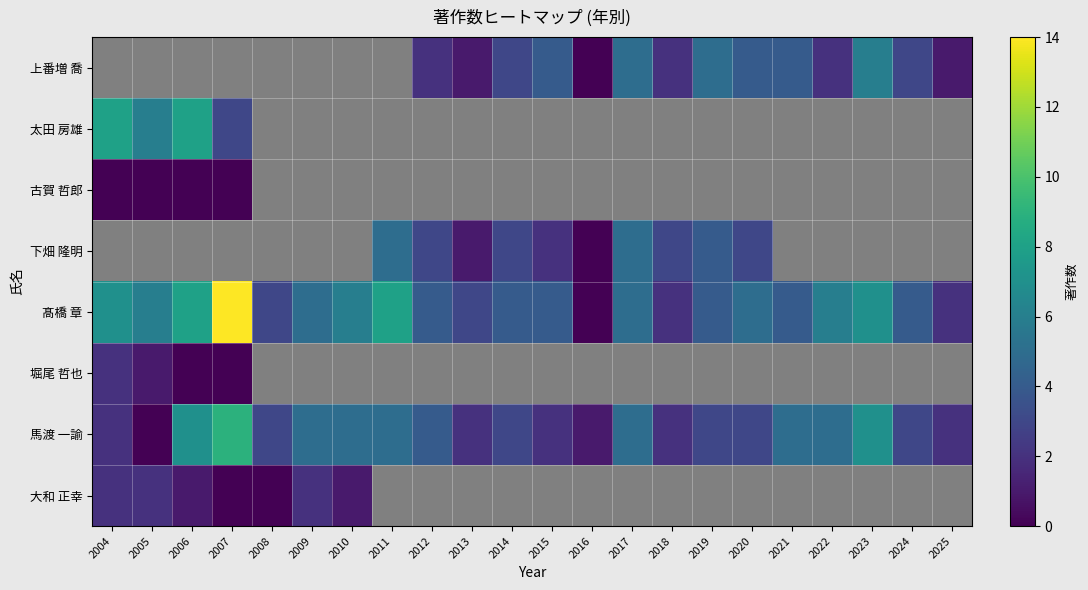

How many categories are shown in the chart?

22